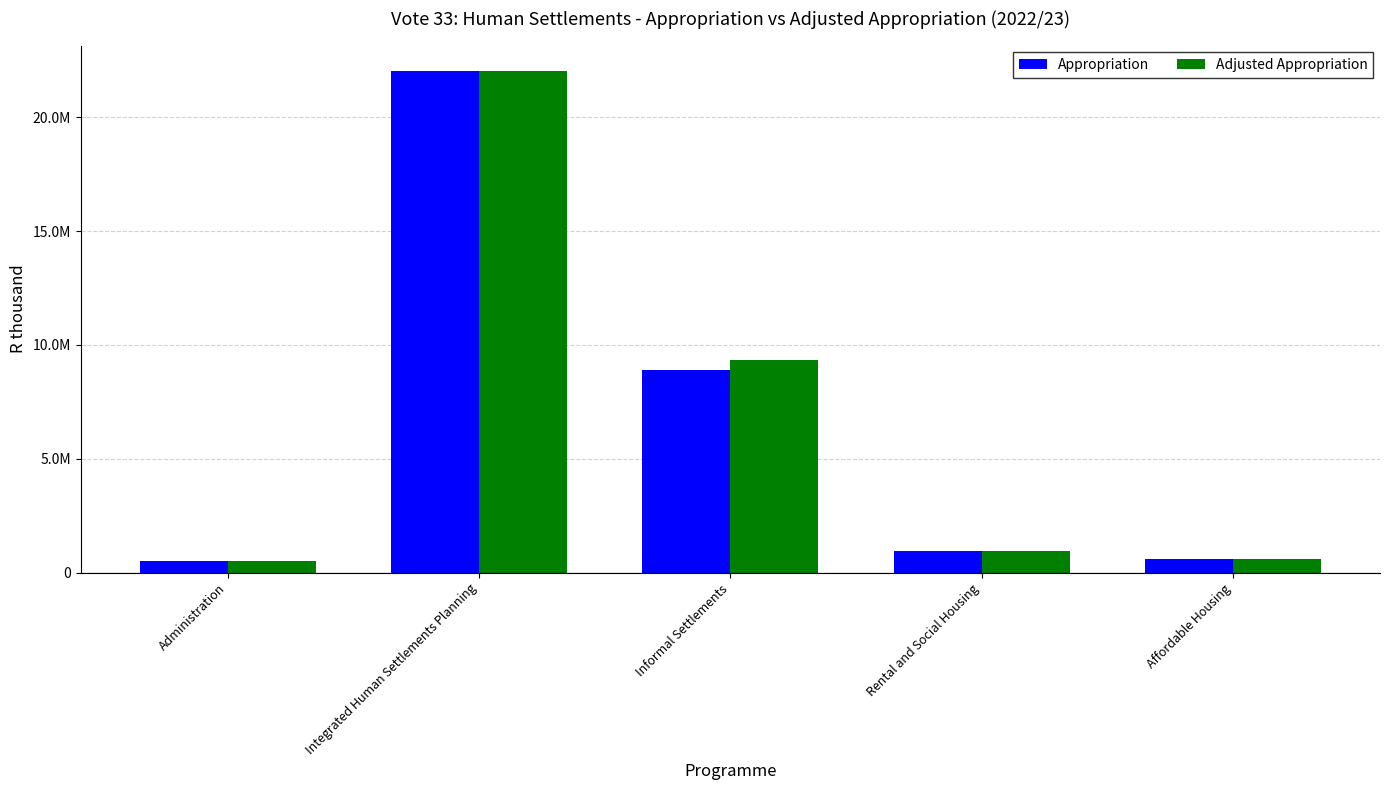

Does the chart contain stacked bars?

No